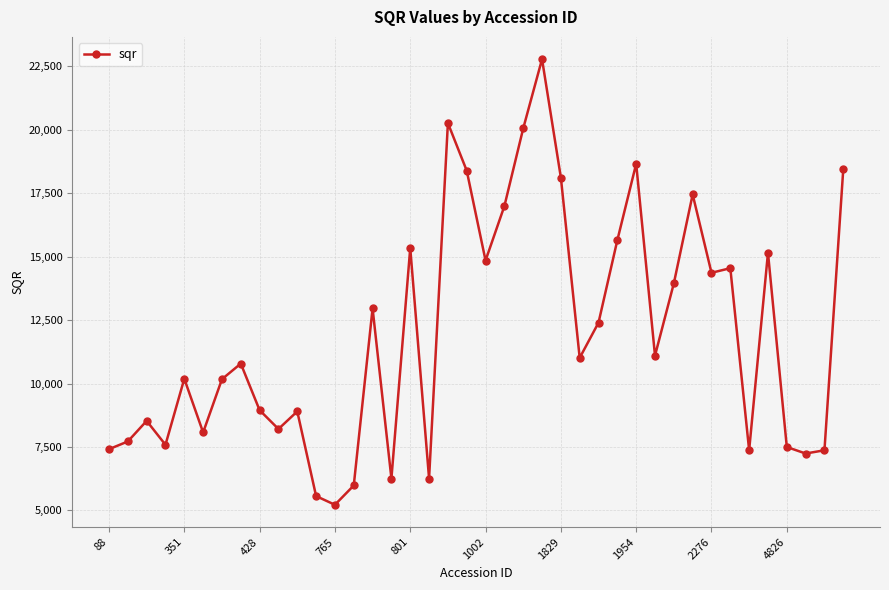

How many points are lower than both their immediate neighbors (excluding endpoints)?

12